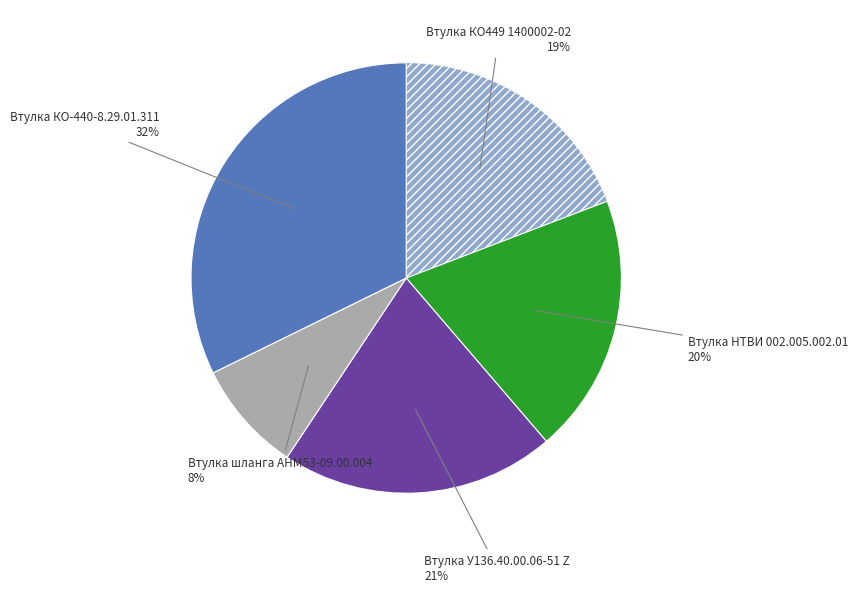

Is there a majority slice in this chart?

No